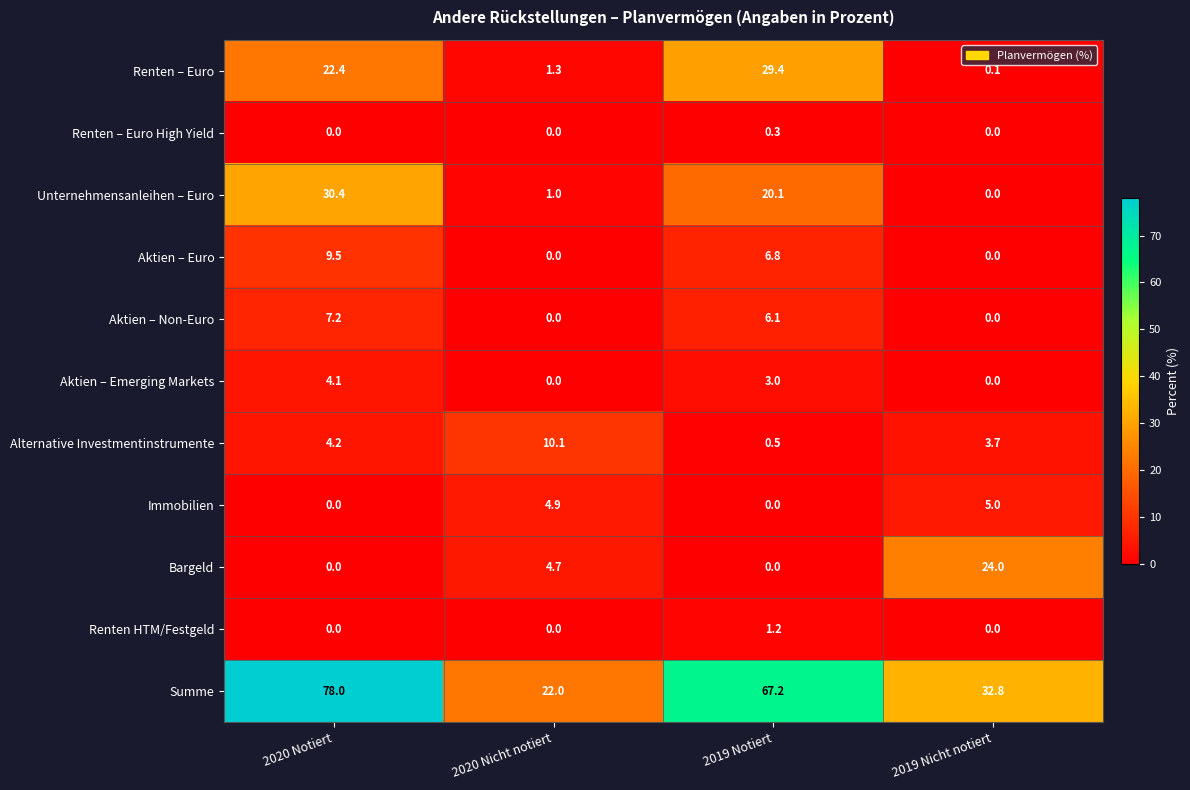

Where does the Unternehmensanleihen – Euro series first go above 20?

2020 Notiert